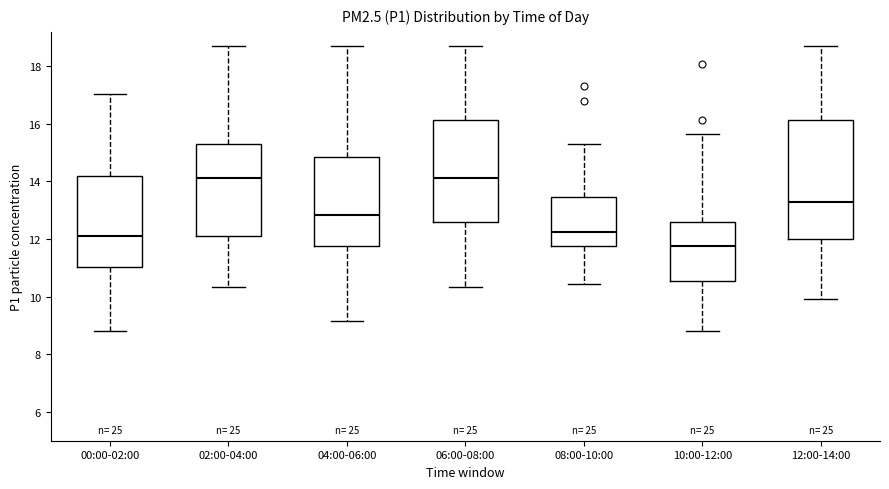

Reading left to right, transcribe this box plot: for each box, give where its median line is, the range the box spans, and where its two whiskers end, as read against the y-axis. The values are not printed on the chart, so give them approximately, as read against the axis.

00:00-02:00: median 12.2, box 11.0 to 14.2, whiskers 8.8 to 17.0
02:00-04:00: median 14.2, box 12.2 to 15.4, whiskers 10.4 to 18.8
04:00-06:00: median 12.8, box 11.8 to 14.8, whiskers 9.2 to 18.8
06:00-08:00: median 14.2, box 12.6 to 16.2, whiskers 10.4 to 18.8
08:00-10:00: median 12.2, box 11.8 to 13.4, whiskers 10.4 to 15.4
10:00-12:00: median 11.8, box 10.6 to 12.6, whiskers 8.8 to 15.6
12:00-14:00: median 13.4, box 12.0 to 16.2, whiskers 10.0 to 18.8